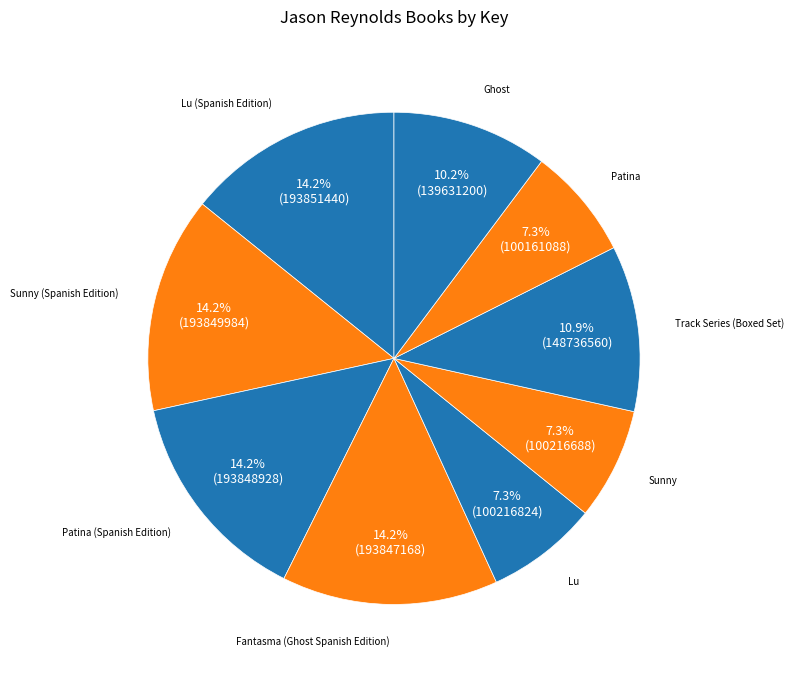

Which has a higher value, Track Series (Boxed Set) or Lu?

Track Series (Boxed Set)